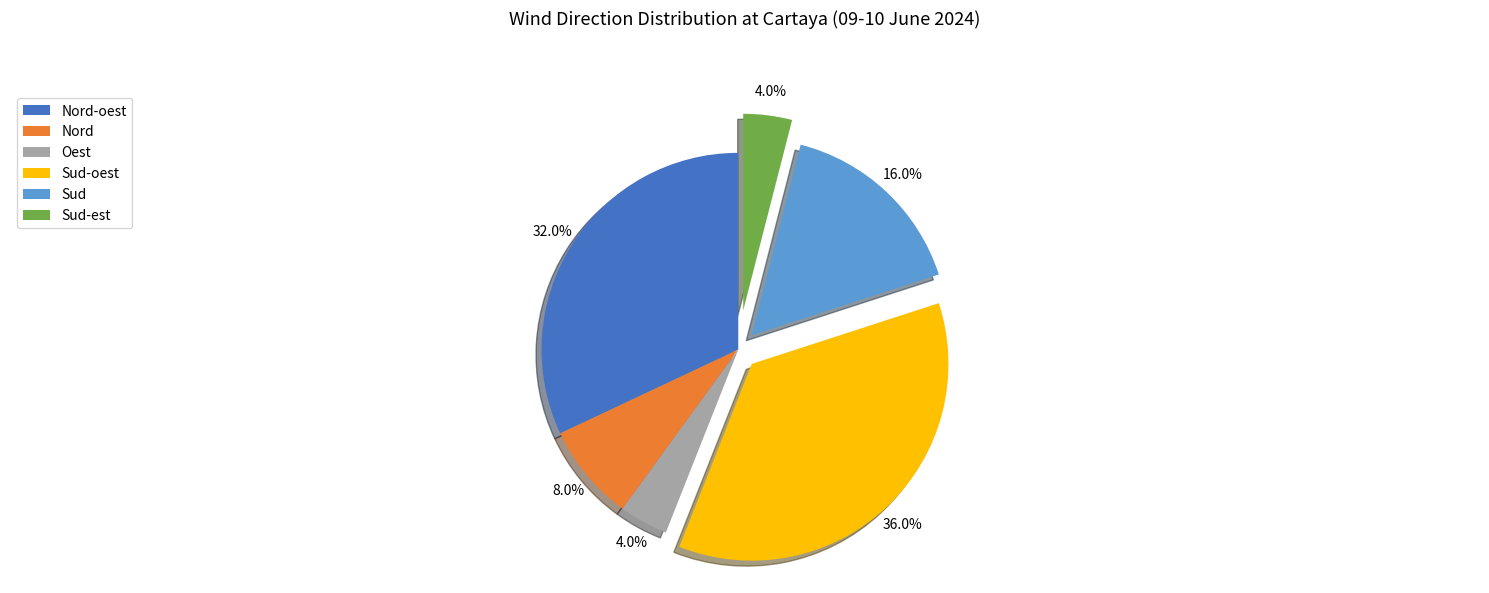

How many slices are in this pie chart?

6